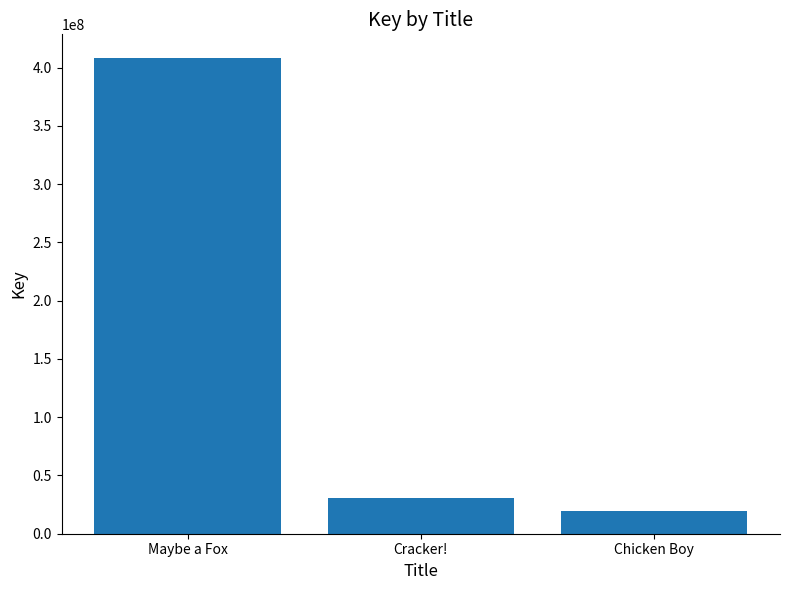

Reading left to right, what are all the values shown in this chart?

408058738	31041879	19336816